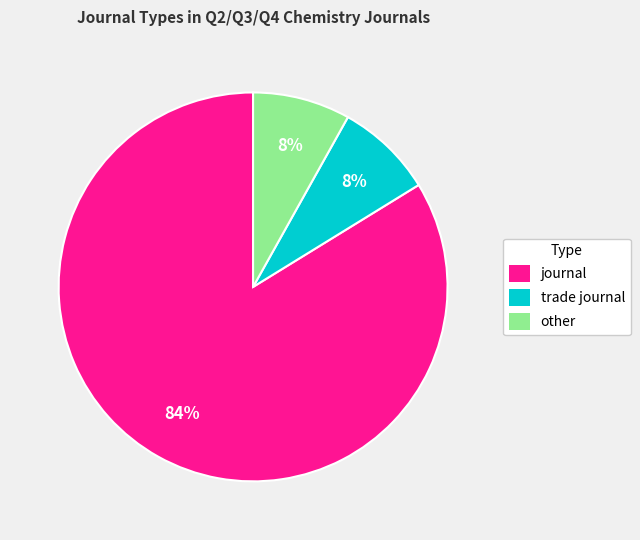

True or false: journal accounts for 84% of the total.

True